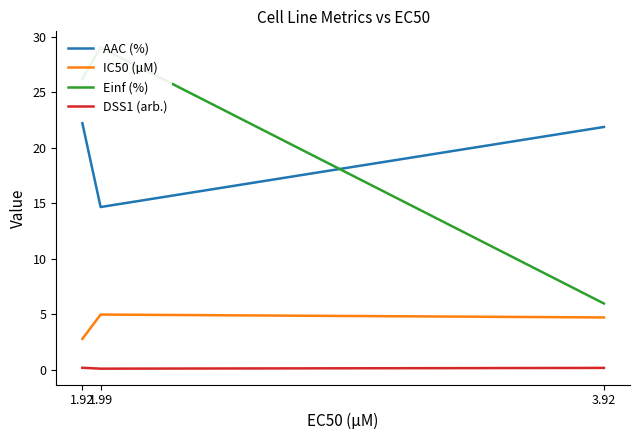

Reading left to right, transcribe all the data shown in this chart.

AAC (%): 1.92=22.2	1.99=14.7	3.92=21.9
IC50 (µM): 1.92=2.8	1.99=5.0	3.92=4.7
Einf (%): 1.92=26.2	1.99=29.1	3.92=6.0
DSS1 (arb.): 1.92=0.2	1.99=0.1	3.92=0.2